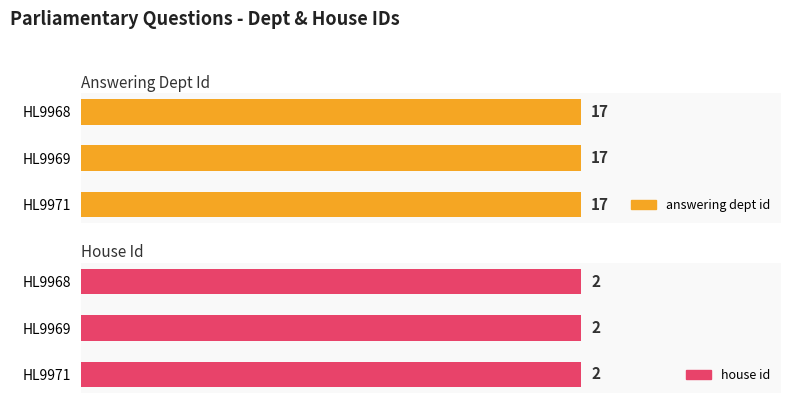

Reading right to left, transcribe all the data shown in this chart.

answering dept id: HL9971=17	HL9969=17	HL9968=17
house id: HL9971=2	HL9969=2	HL9968=2